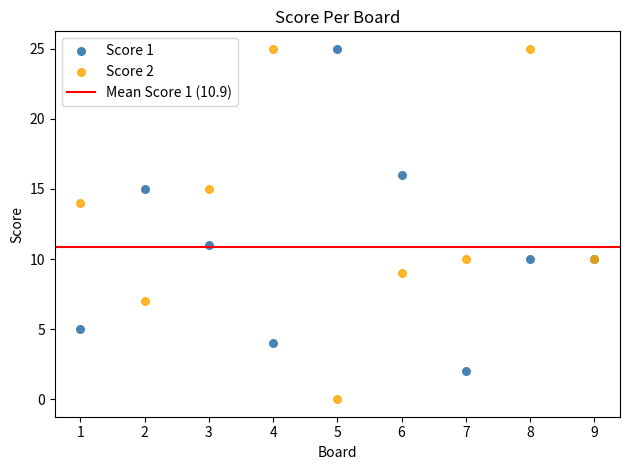

What is the X range (max minus min) for the scatter plot?

8